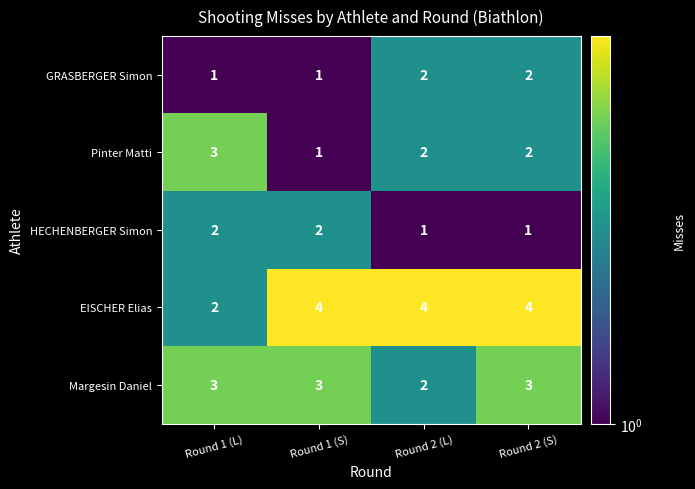

Is it true that GRASBERGER Simon equals 1 at Round 1 (L)?

True